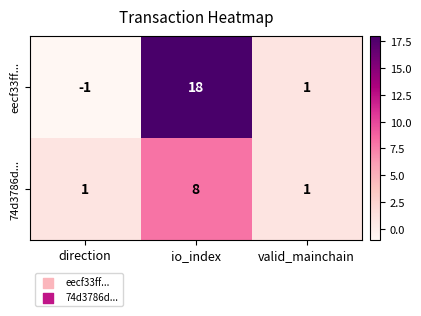

Which series changed the most between direction and valid_mainchain?

eecf33ff...